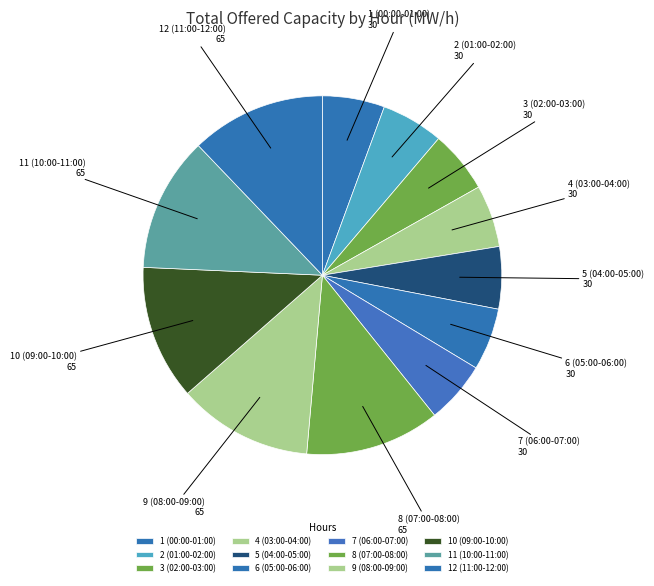

What percentage is the 8 (07:00-08:00) slice, to the nearest percent?

12%